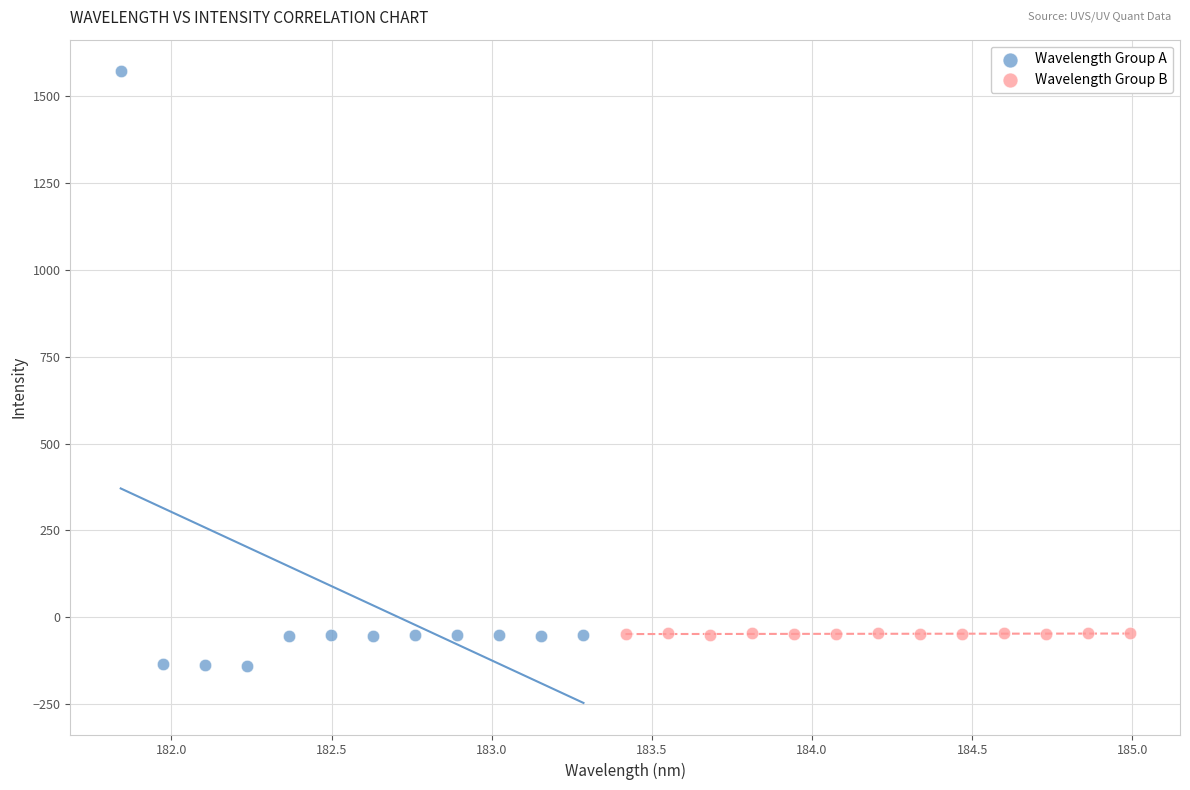

What are all the series names shown in the legend?

Wavelength Group A, Wavelength Group B